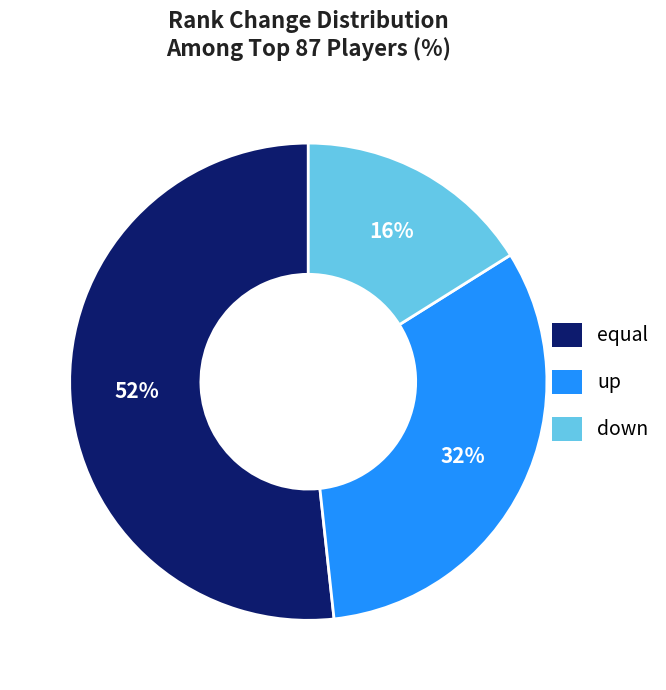

To the nearest percent, what is the difference between the equal and down slice percentages?

36%